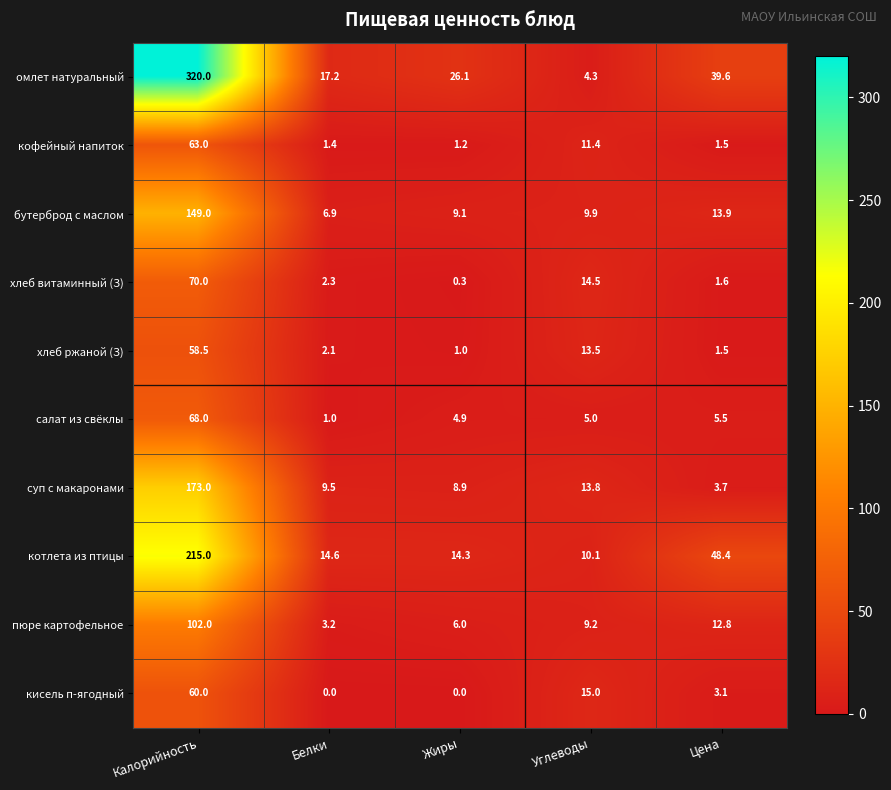

What is the difference between the highest and lowest values at Жиры?

26.1